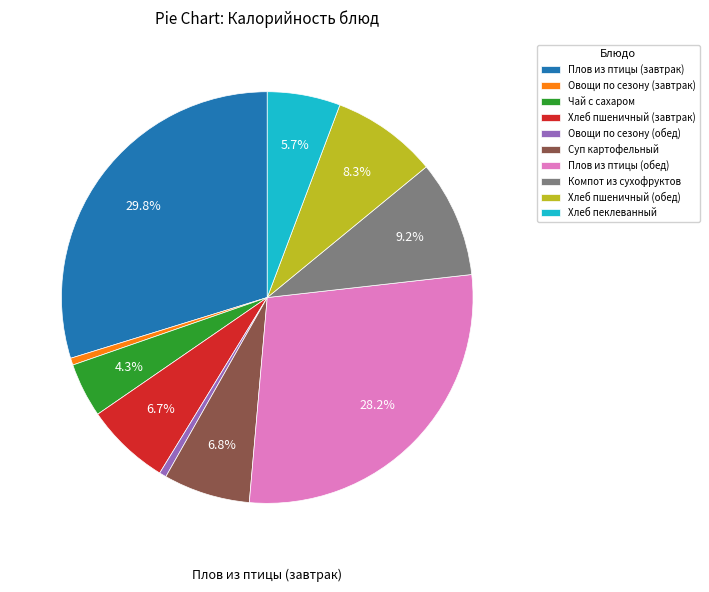

How many slices are in this pie chart?

10